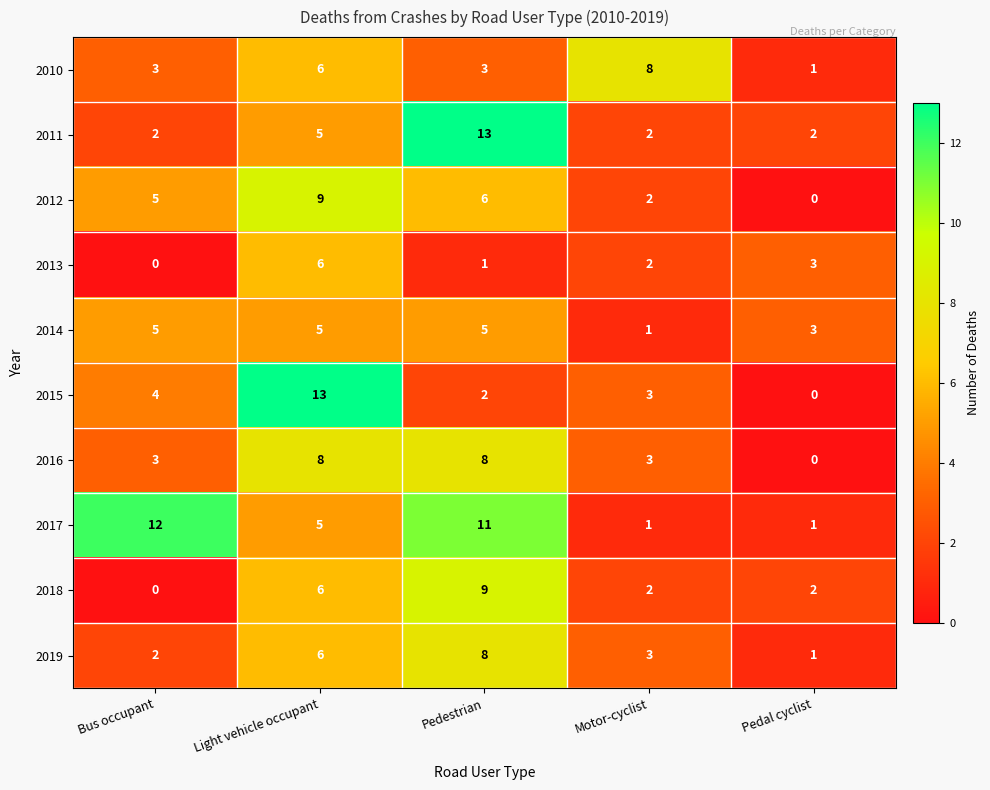

What is the difference between the second highest and second lowest values in the 2018 series?

4